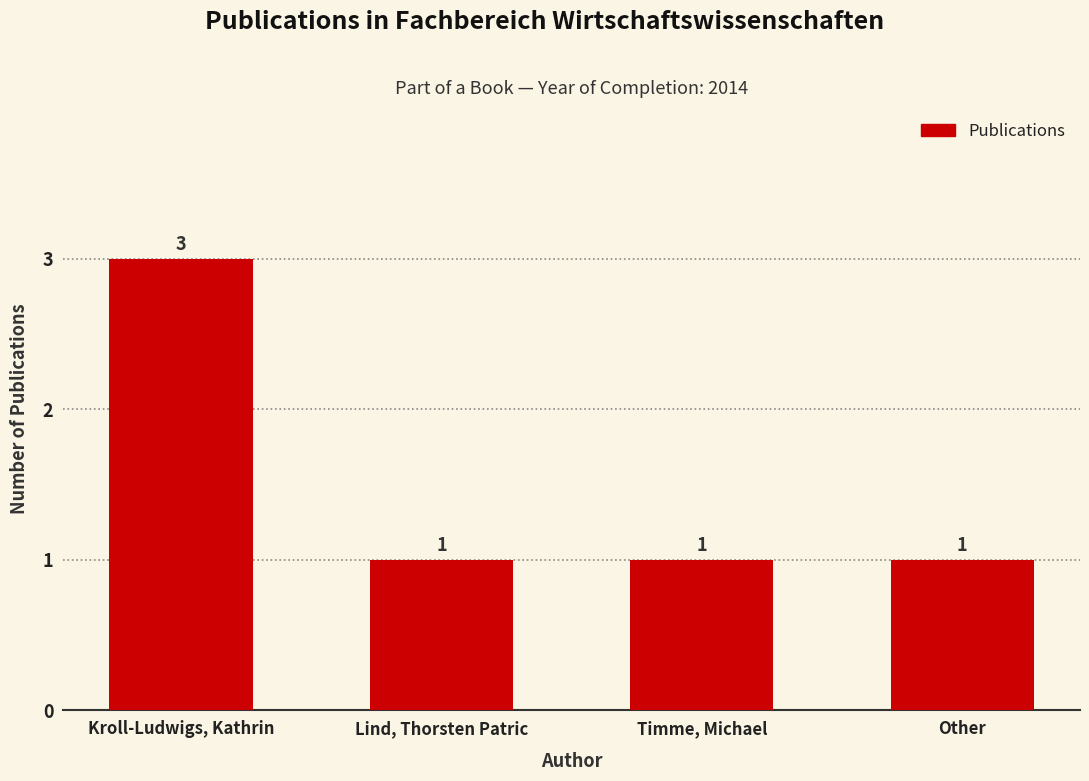

What is the label of the 1st bar from the right?

Other